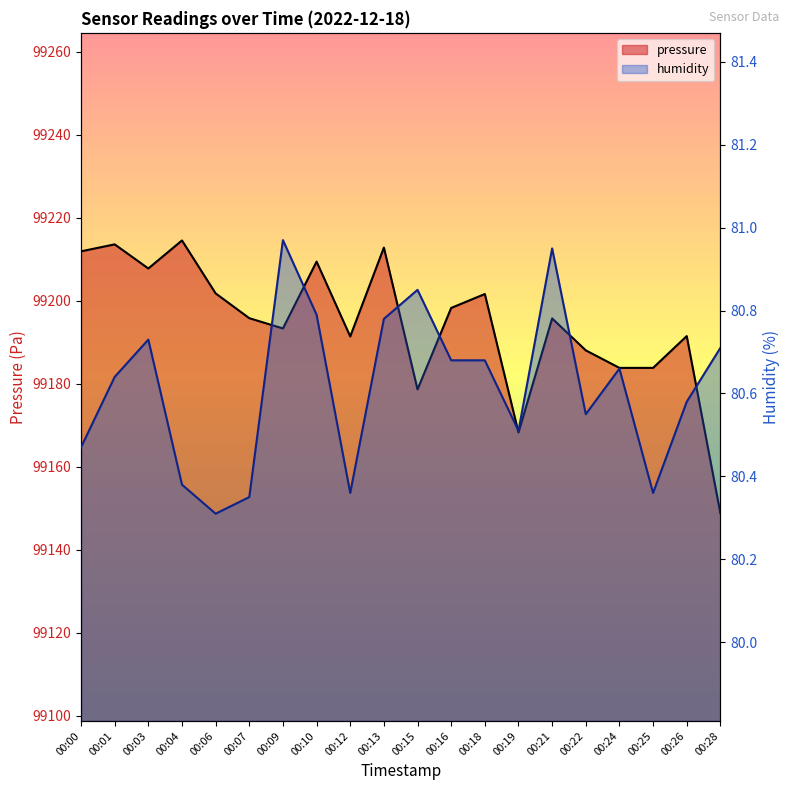

At which category does humidity reach its first local peak?

00:03